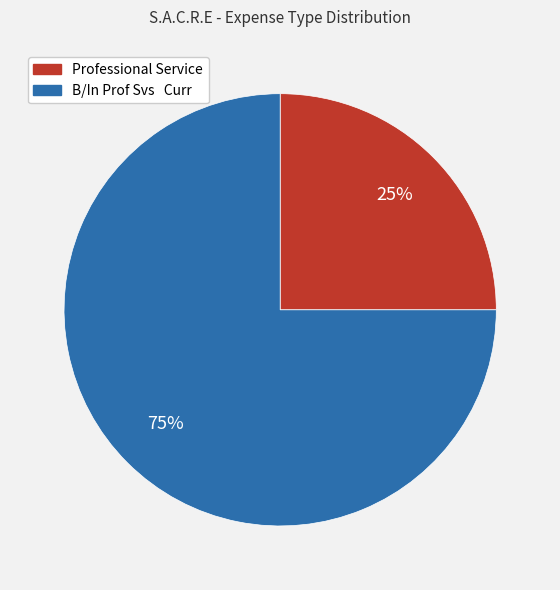

Combined, do Professional Service and B/In Prof Svs Curr account for over 50%?

Yes